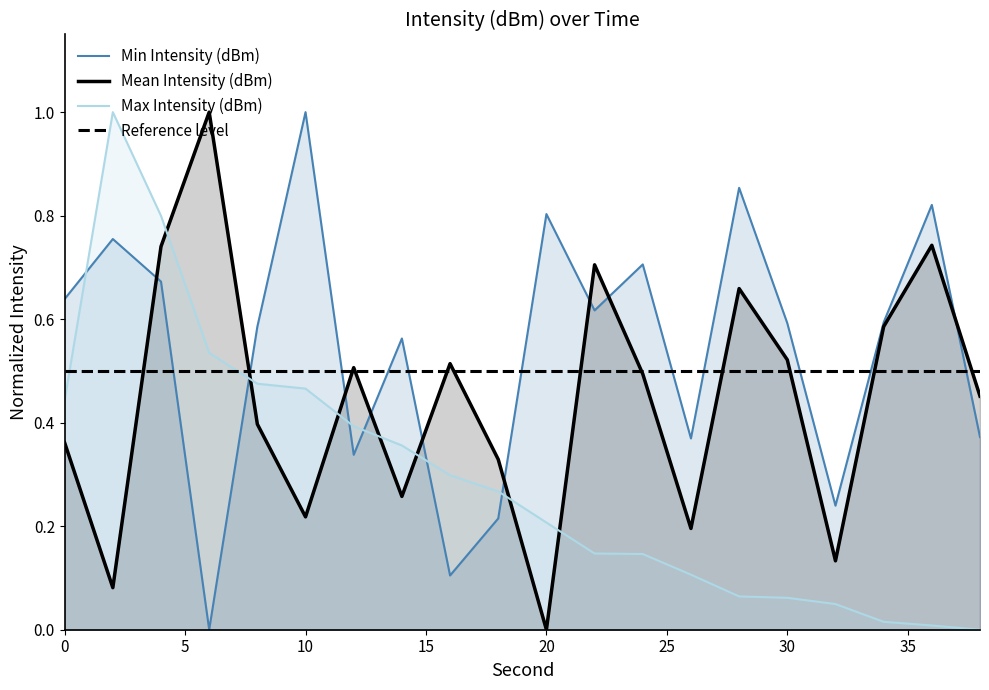

Read the Mean Intensity (dBm) value at 32.

0.1